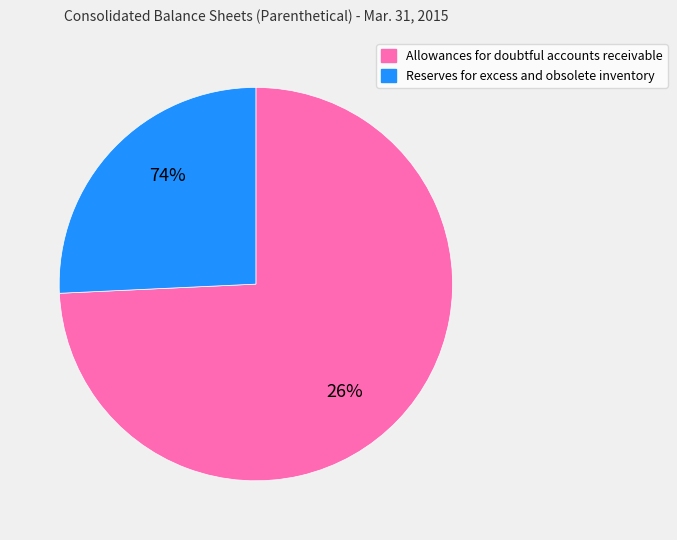

What is the change in value from Allowances for doubtful accounts receivable to Reserves for excess and obsolete inventory?

-294